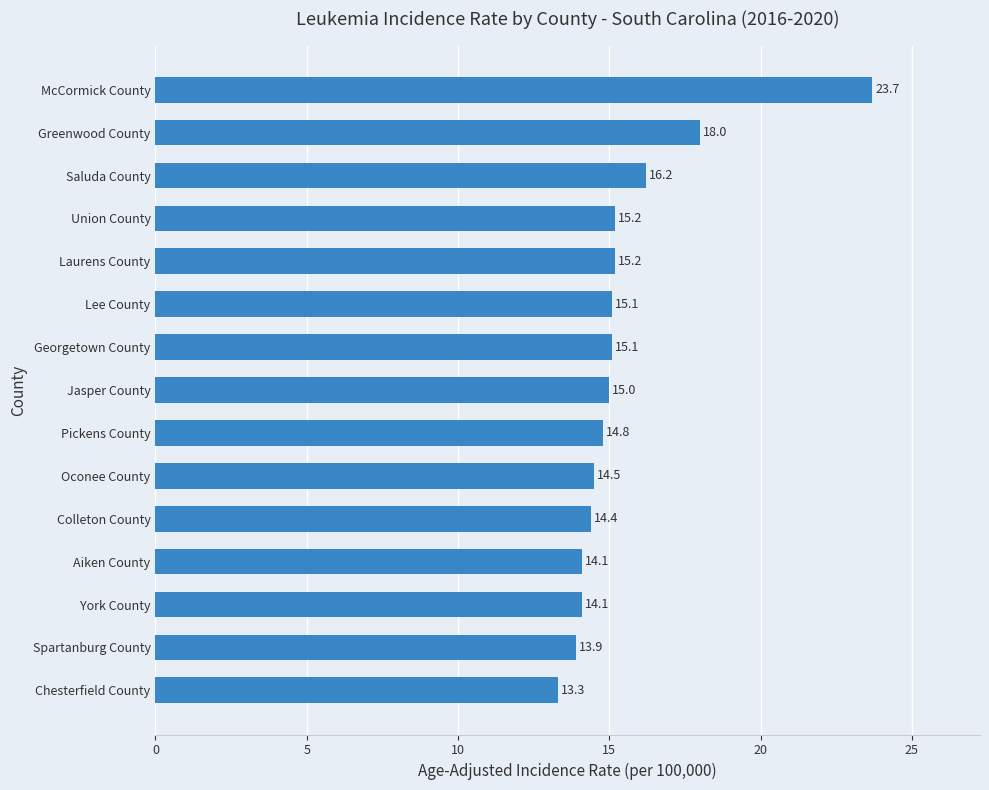

True or false: the data shows 5.2 at Saluda County.

False